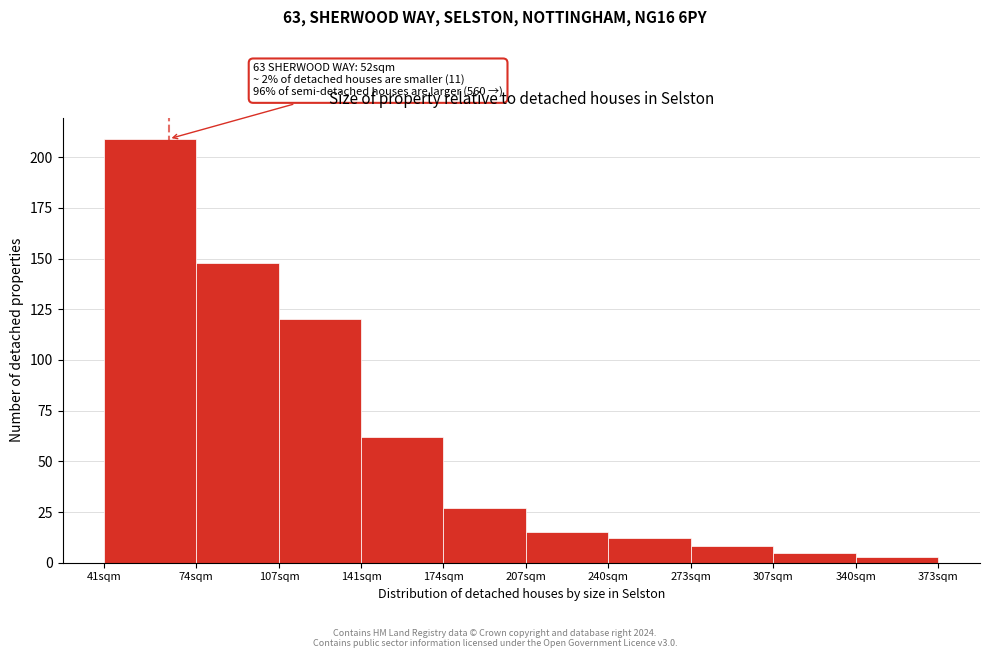

Reading left to right, what are all the values shown in this chart?

209	148	120	62	27	15	12	8	5	3